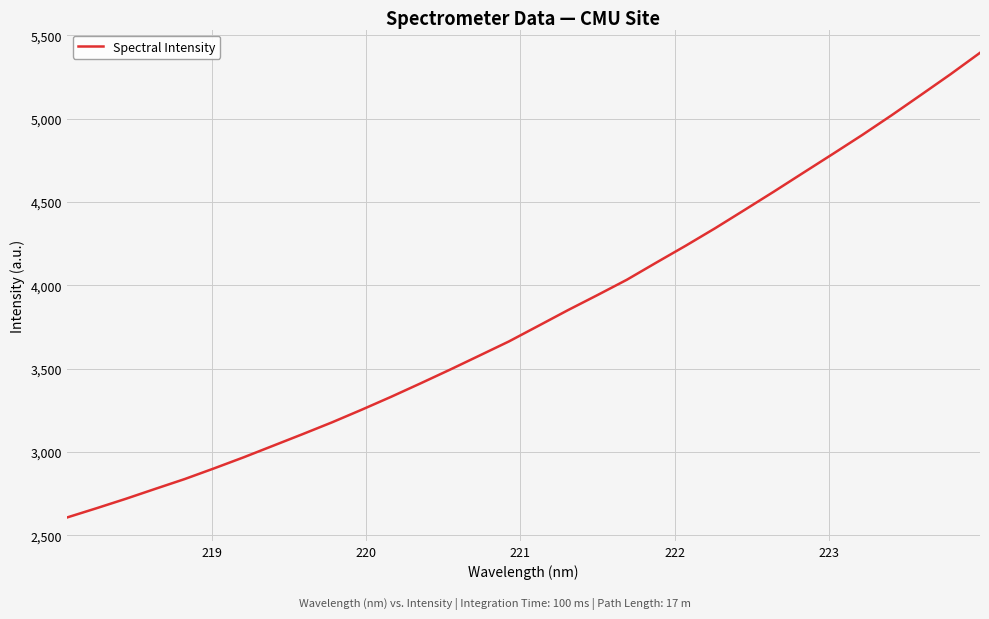

How many lines are shown in the chart?

1